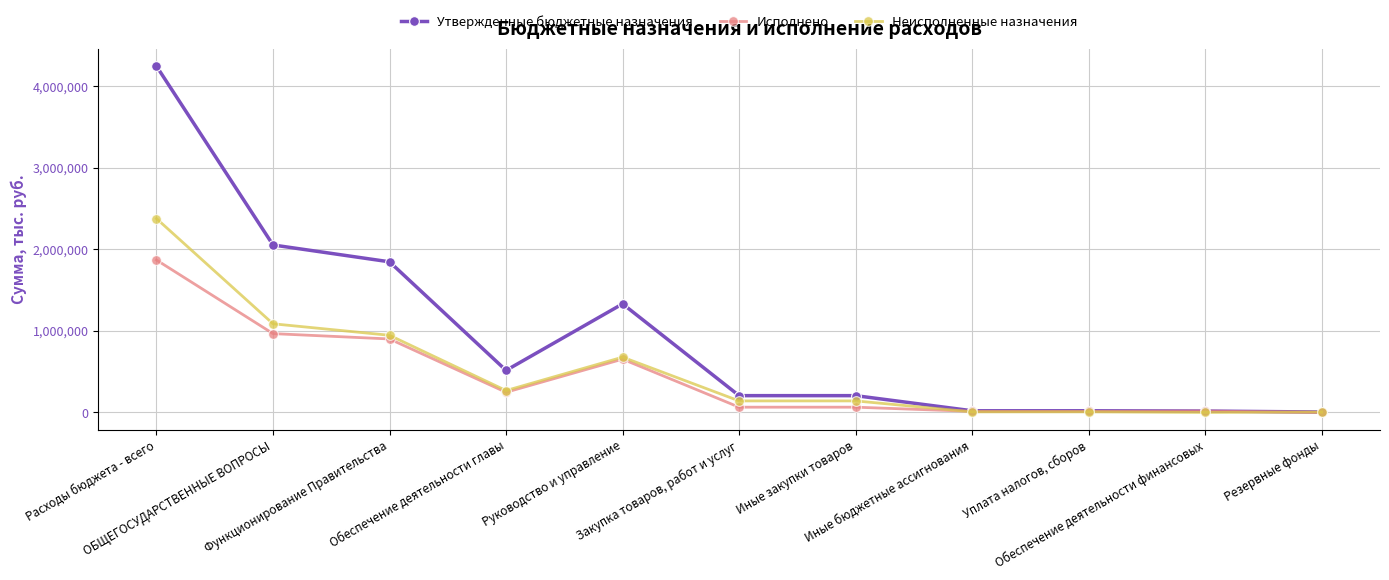

Does the chart display data point markers on the line(s)?

Yes